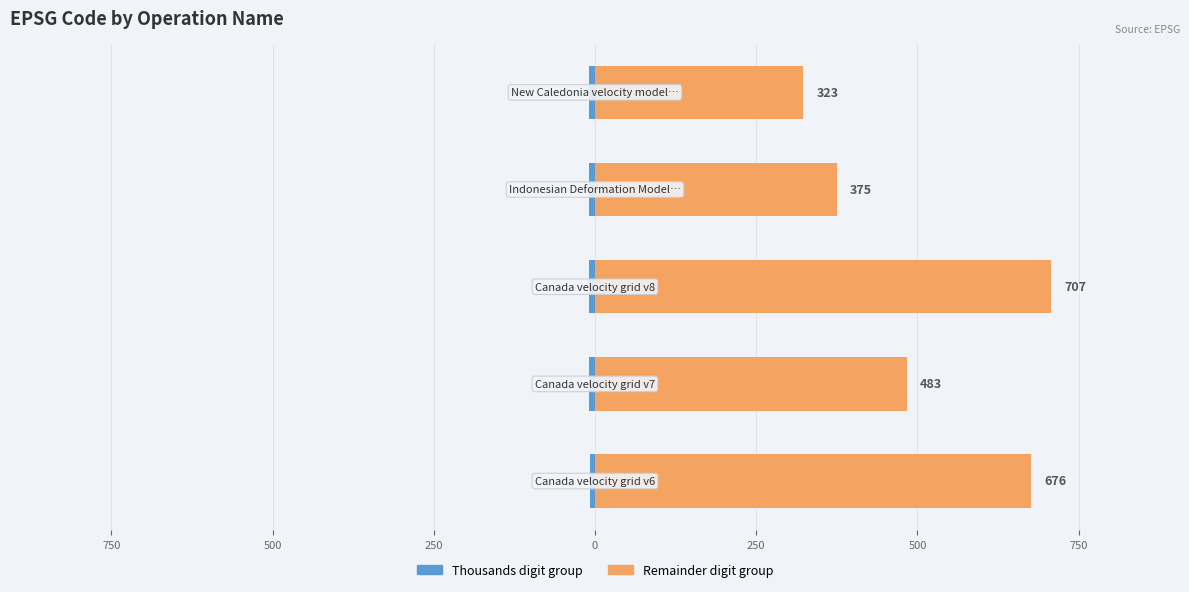

Between 1000 and 750, which series saw the biggest shift?

Remainder digit group